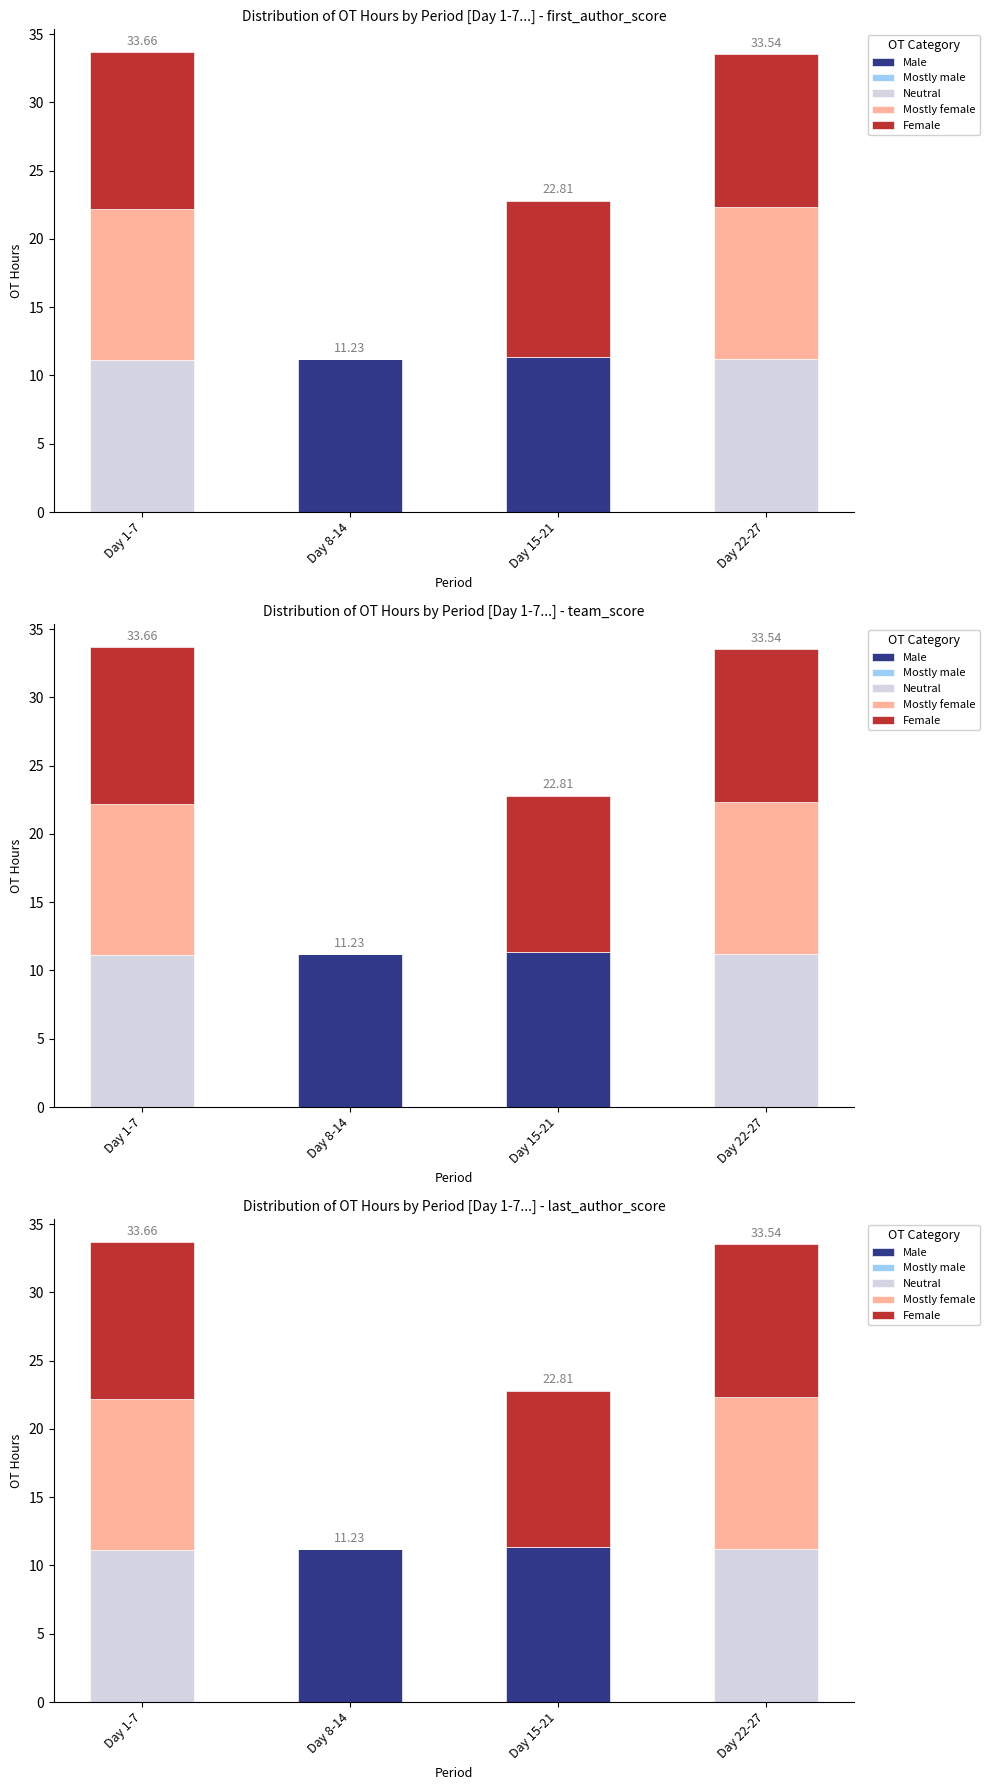

Is the value of Neutral at Day 22-27 greater than the value of Female at Day 15-21?

No